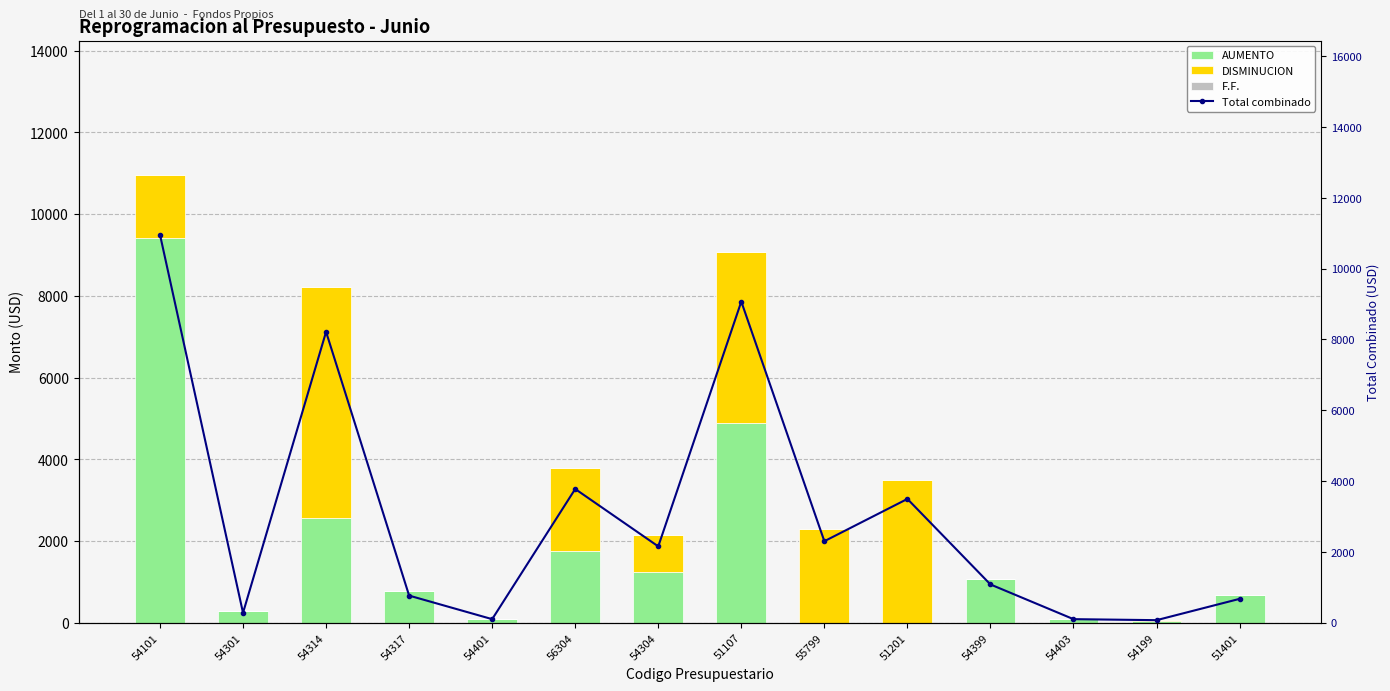

What is the difference between the maximum and second lowest values in the Total combinado series?

10858.8